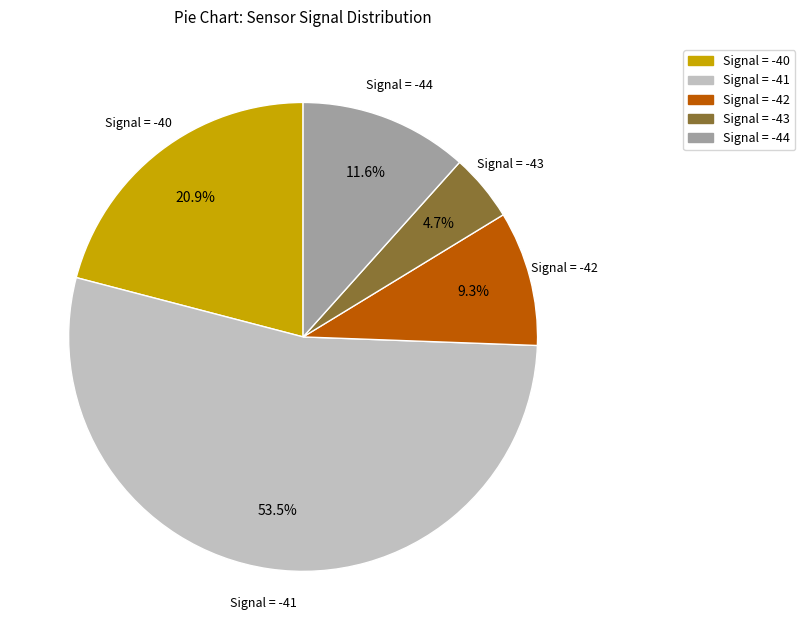

Count the number of slices in the pie.

5